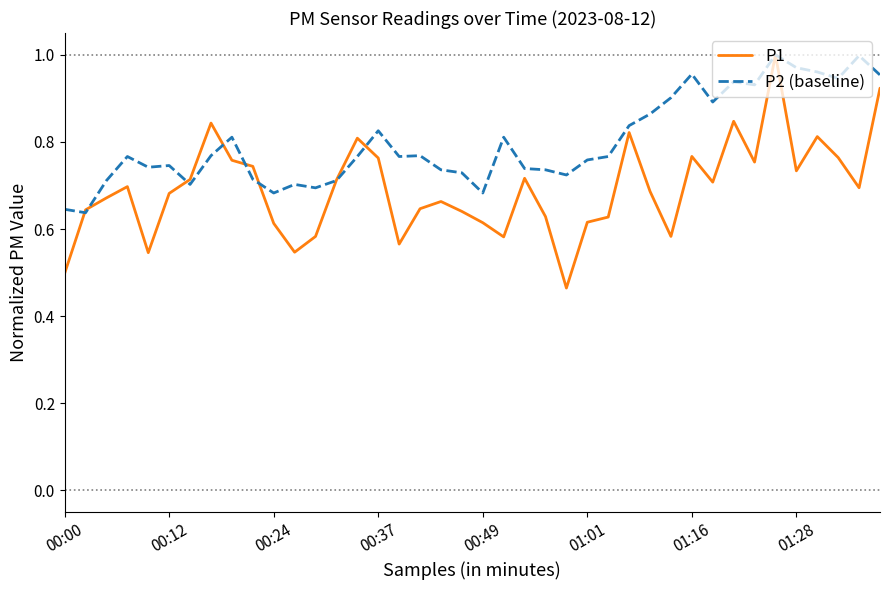

How many interior local valleys does the P1 series have?

10